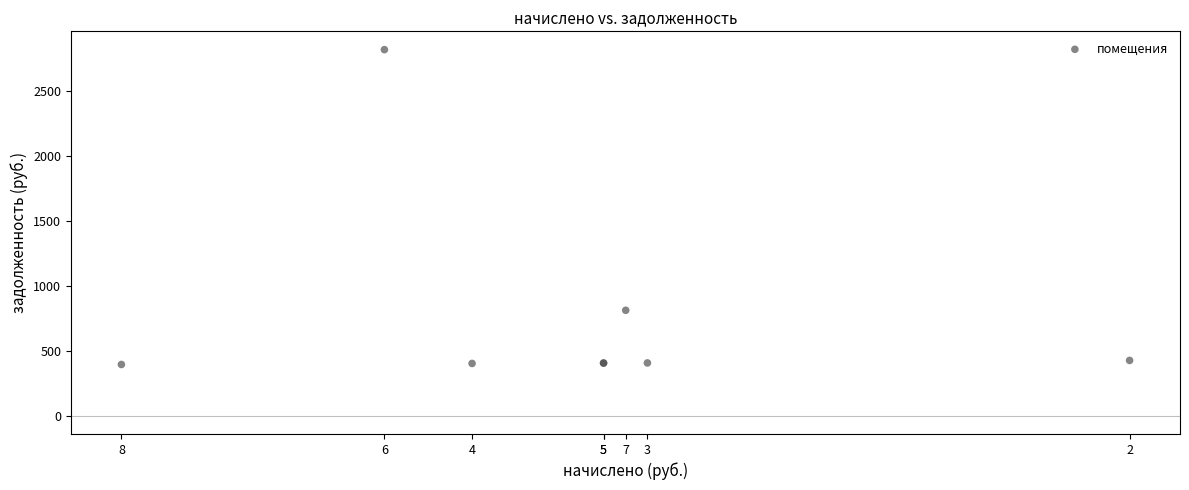

What Y value in the scatter plot is closest to 1604?

810.8